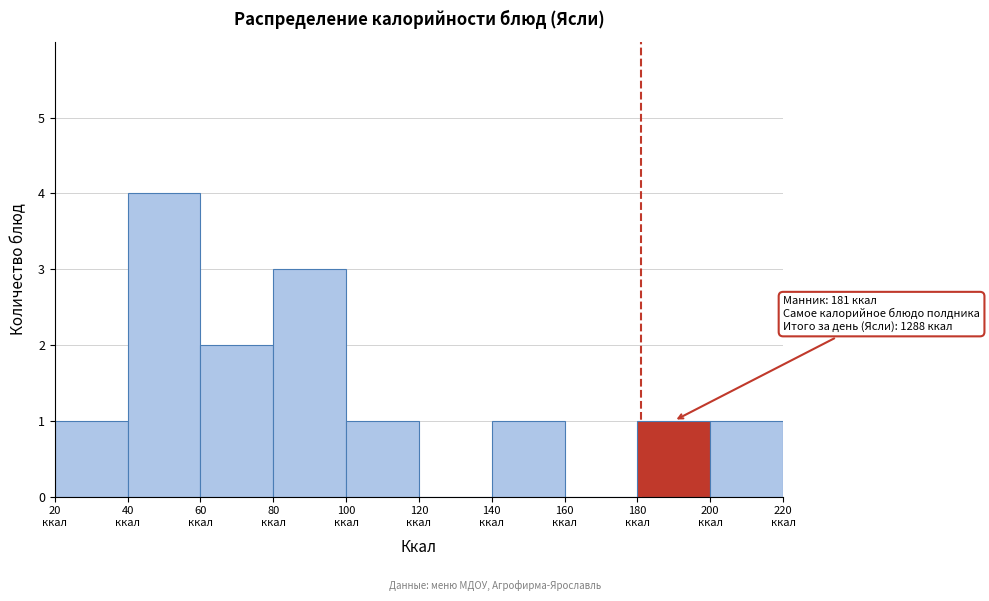

Which range on the x-axis has the tallest bar?

40 to 60